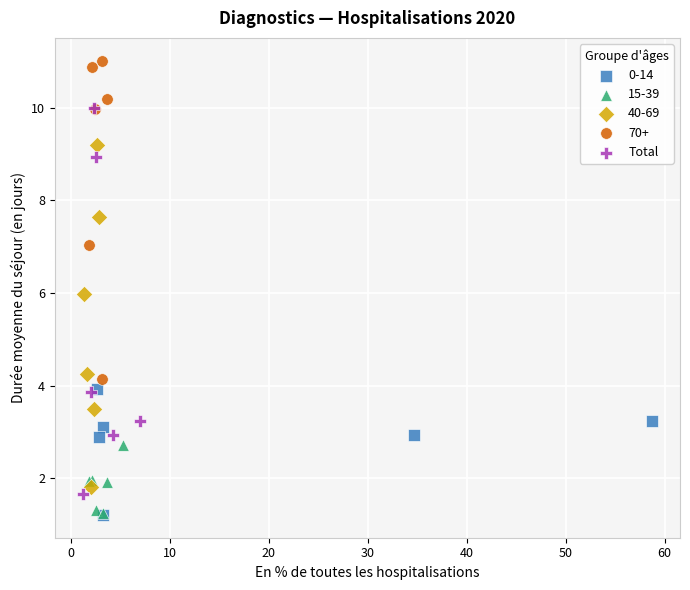

Which series reaches the maximum Y coordinate?

70+